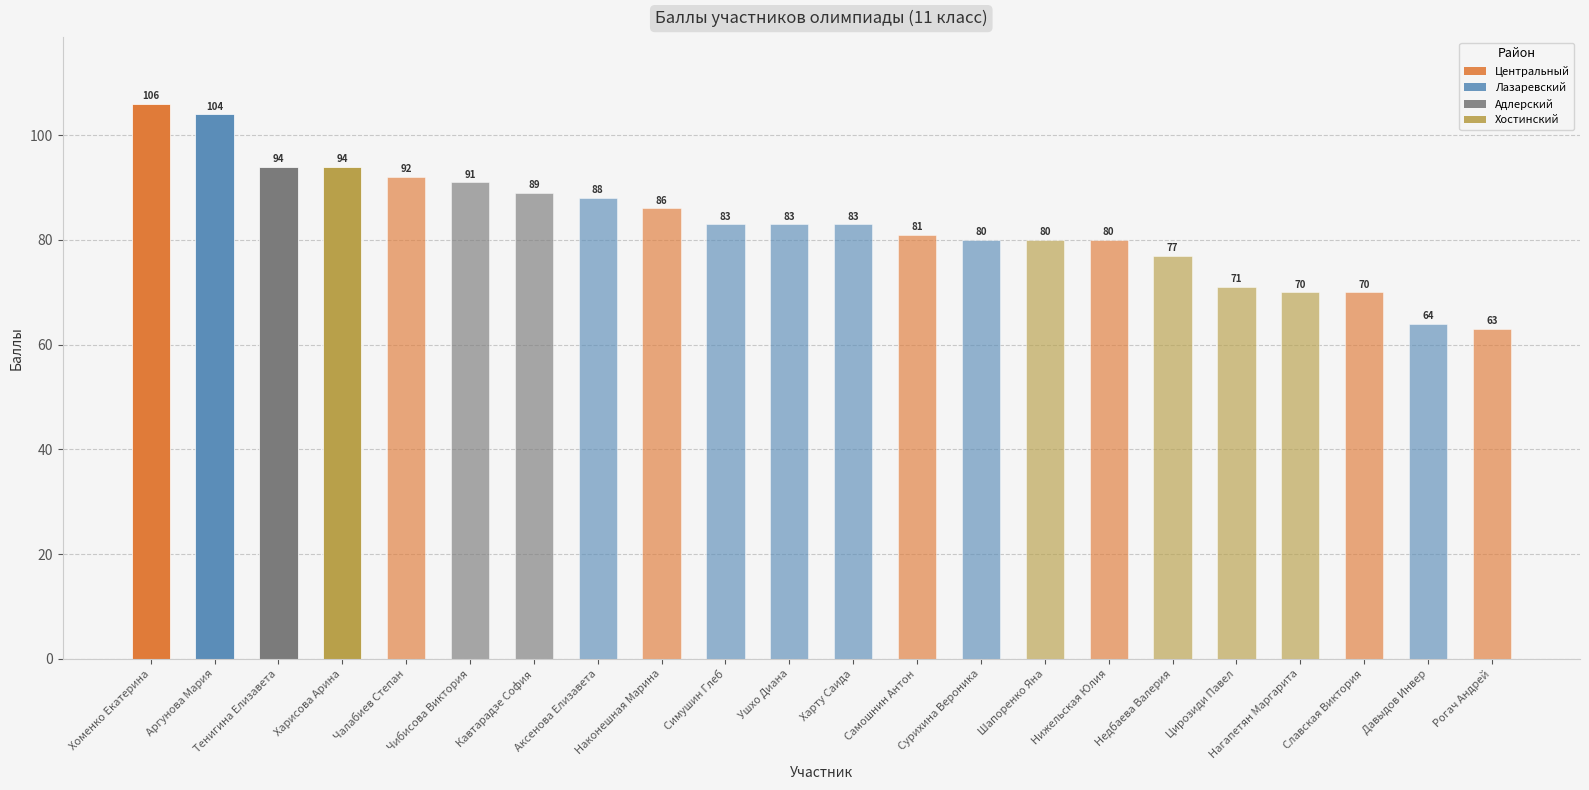

What position from the left is Аргунова Мария?

2